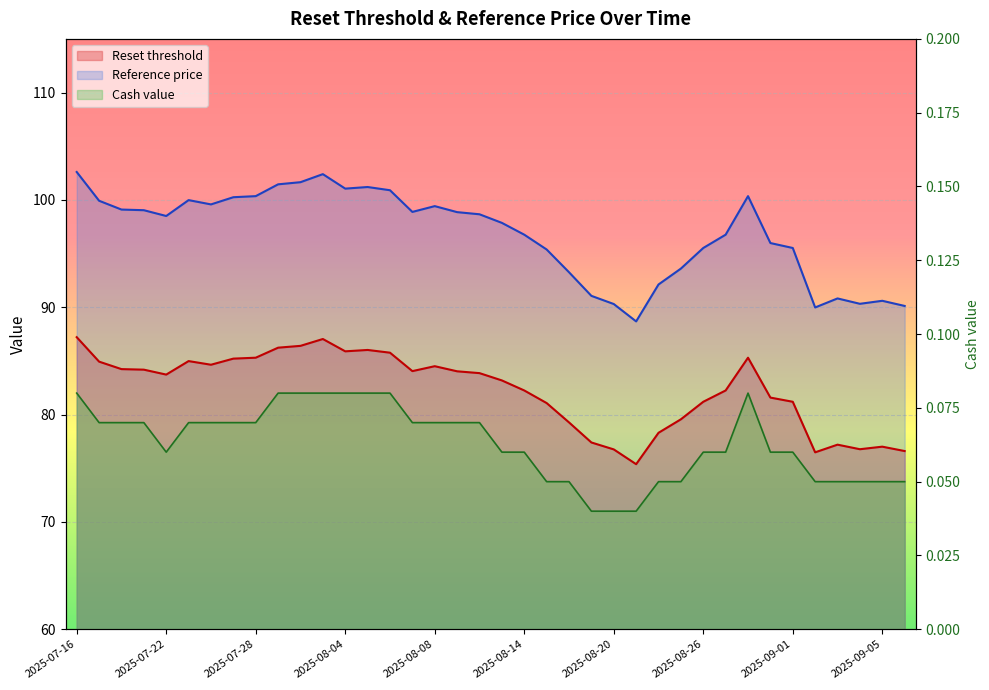

Which series has the widest spread of values?

Reference price